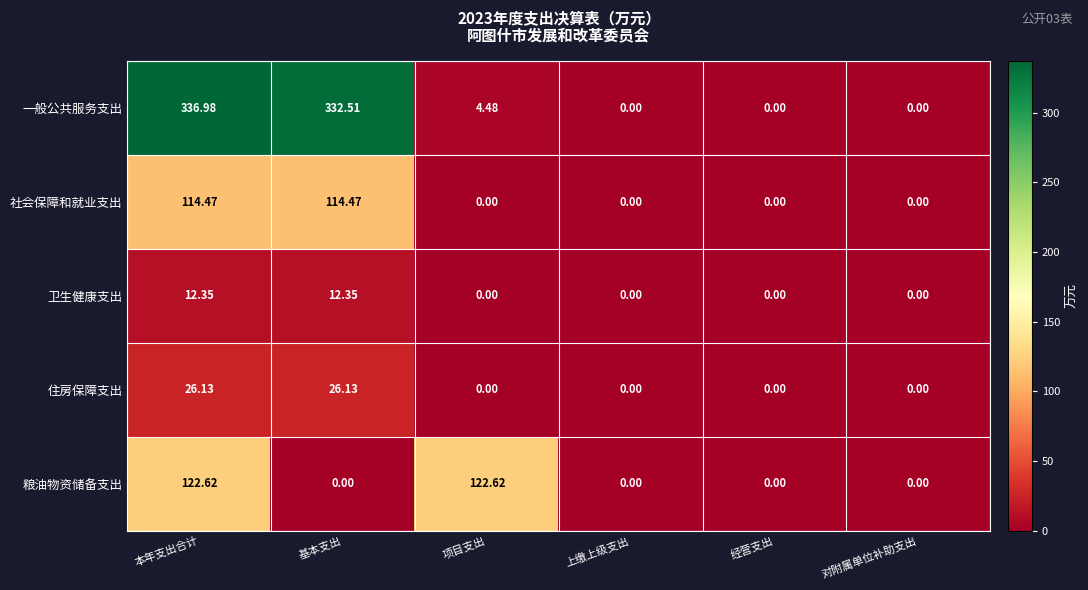

How many categories are shown in the chart?

6